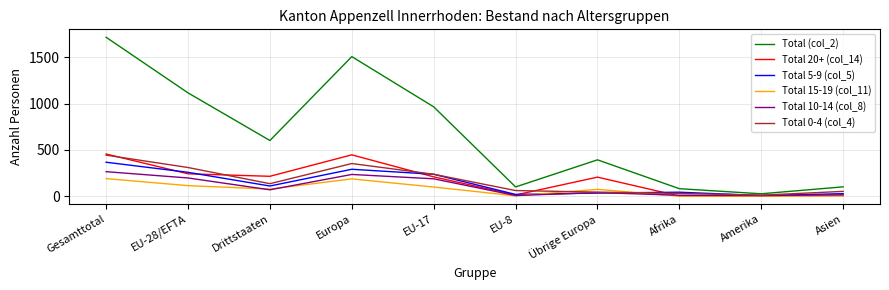

What is the difference between the highest and lowest values at Afrika?

80